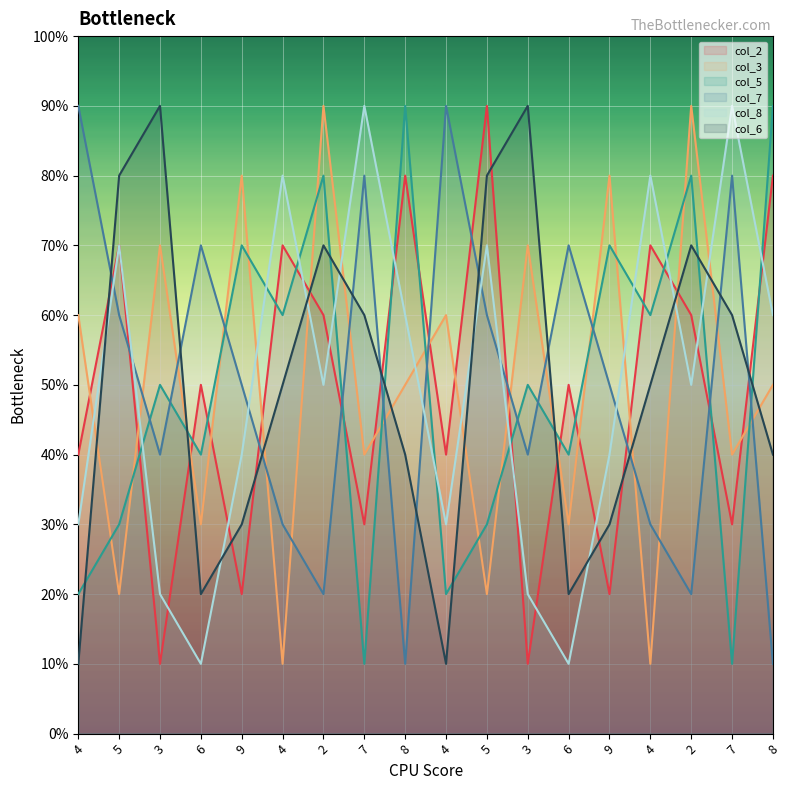

Which series has the largest total across all categories?

col_3